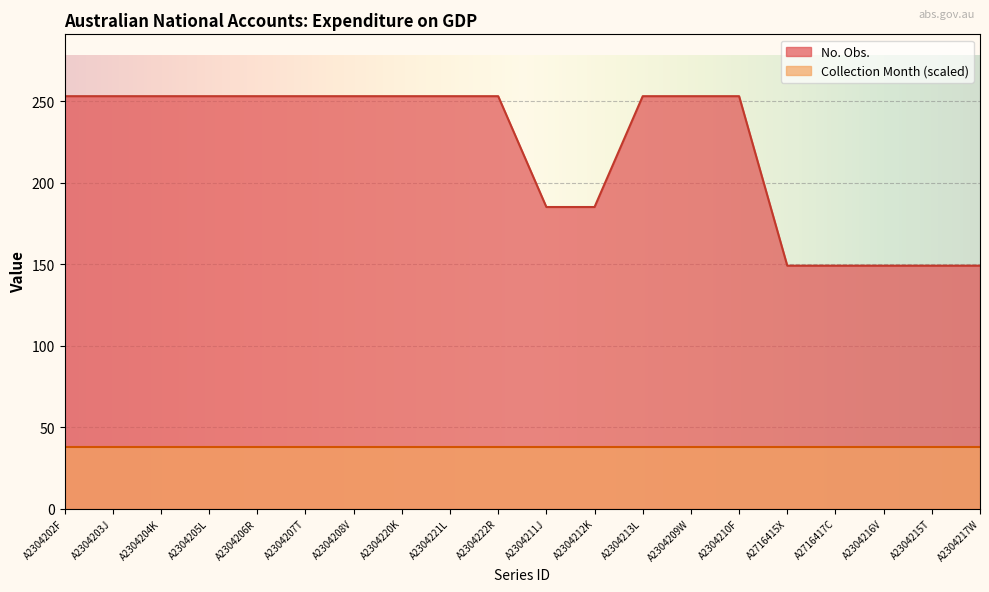

Rank the categories by value from lowest to highest.

A2716415X, A2716417C, A2304216V, A2304215T, A2304217W, A2304211J, A2304212K, A2304202F, A2304203J, A2304204K, A2304205L, A2304206R, A2304207T, A2304208V, A2304220K, A2304221L, A2304222R, A2304213L, A2304209W, A2304210F